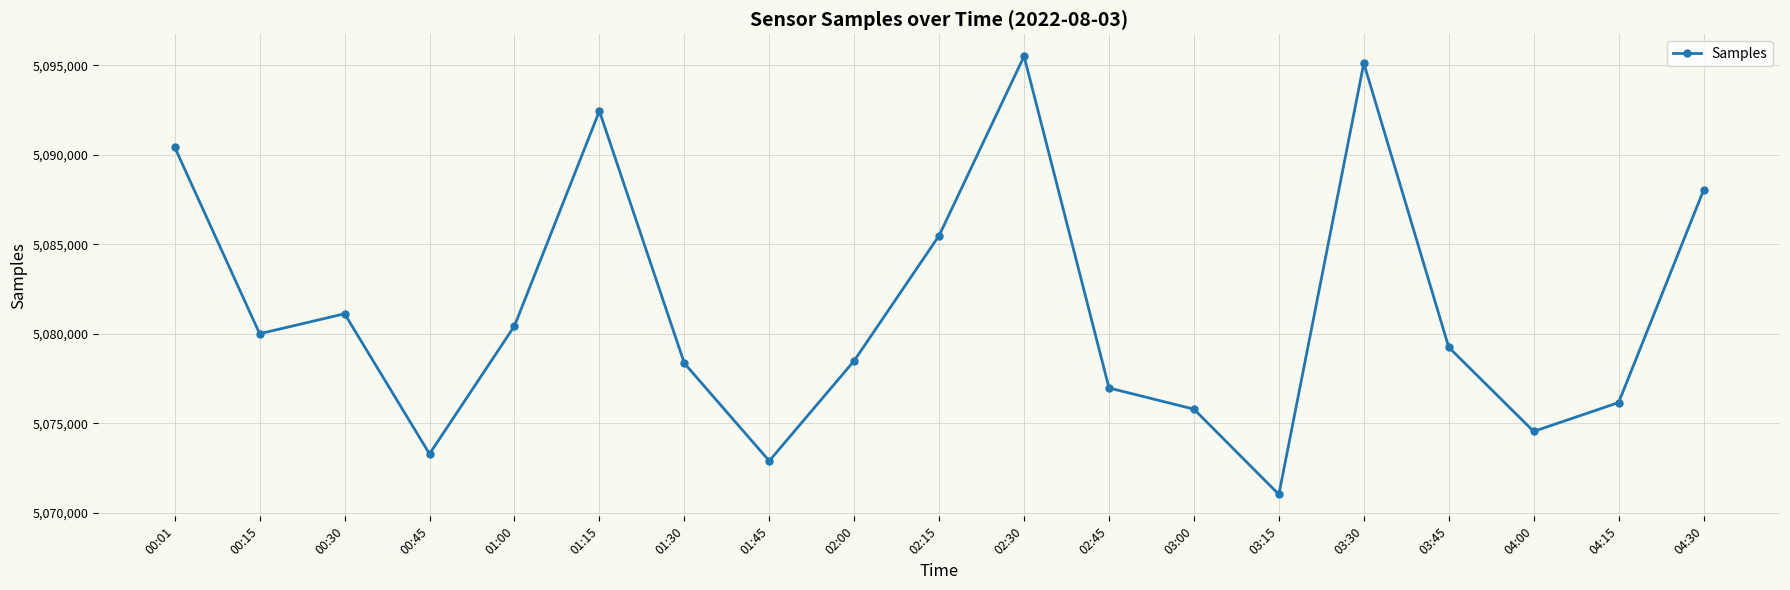

How many points are lower than both their immediate neighbors (excluding endpoints)?

5